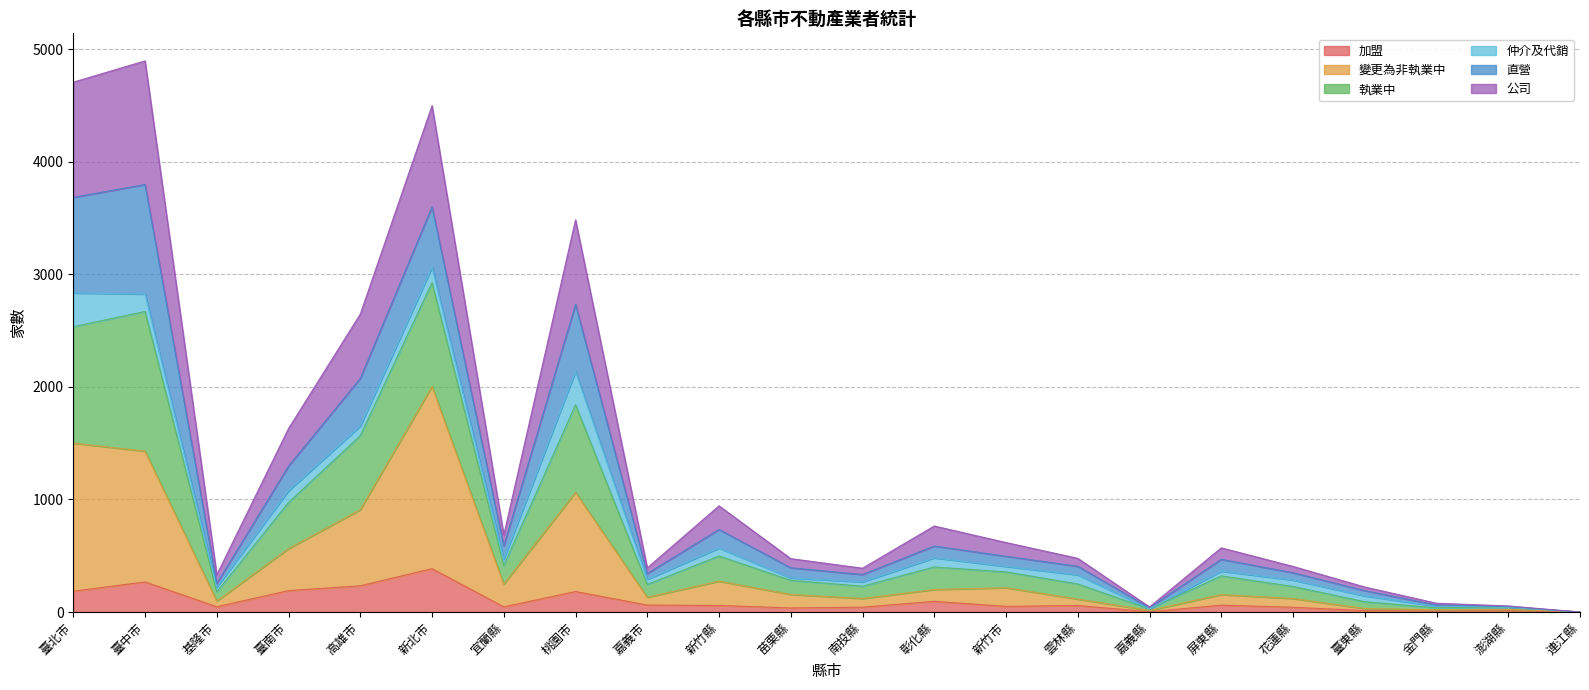

At which category does 執業中 reach its first local valley?

基隆市